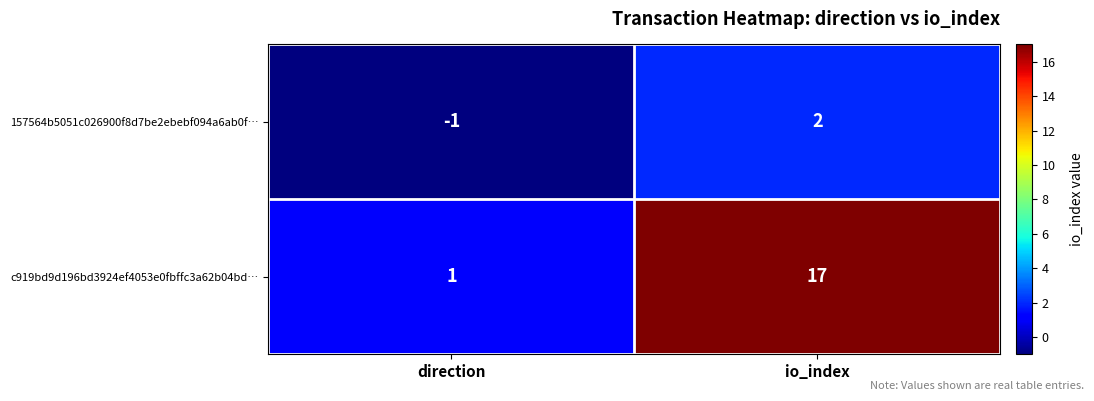

How many series are shown in this chart?

2